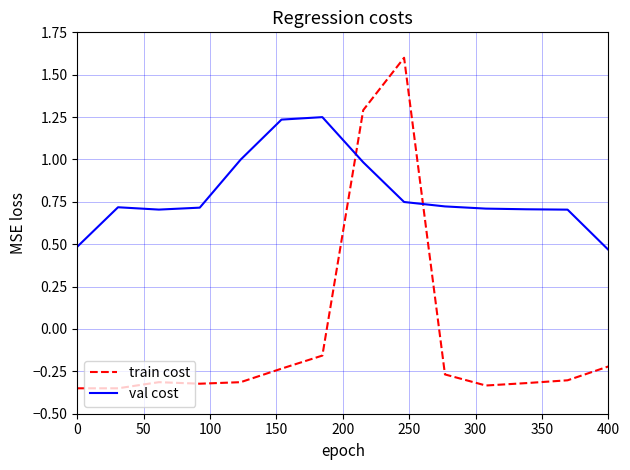

Which series has the largest range (max minus min)?

train cost